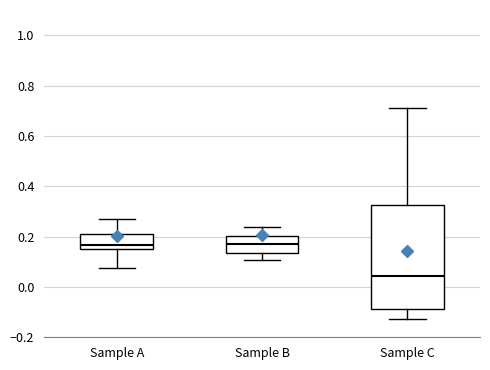

Which box is the tallest, from its lower edge to its upper edge?

Sample C